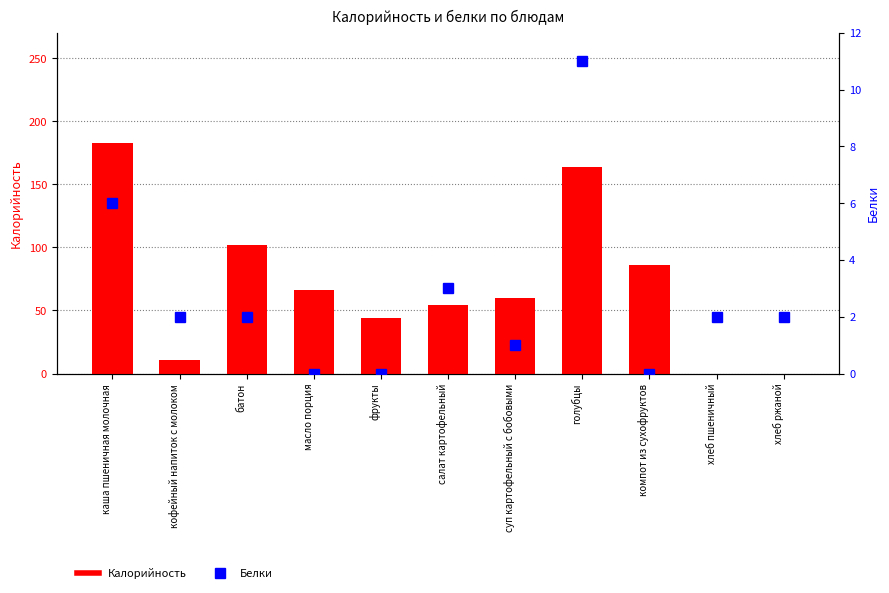

What is the approximate value of Белки at голубцы, to the nearest 10?

10